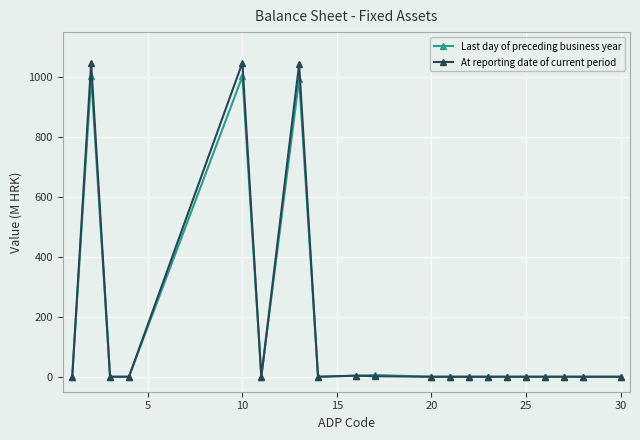

How many data points does each series have?

20